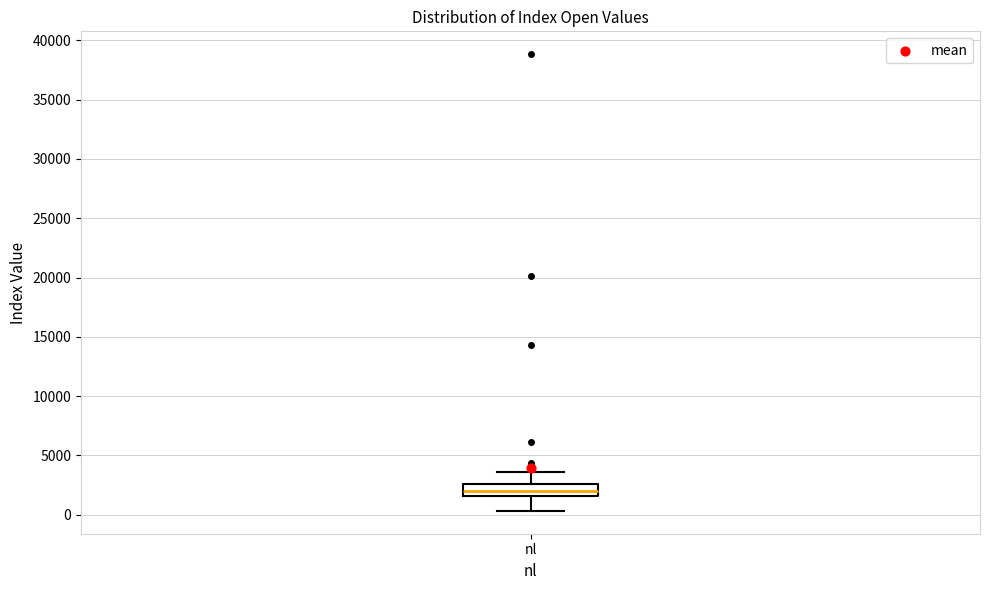

Where is the lower edge of the box for nl on the y-axis? The values are not printed on the chart, so give them approximately, as read against the axis.

1500